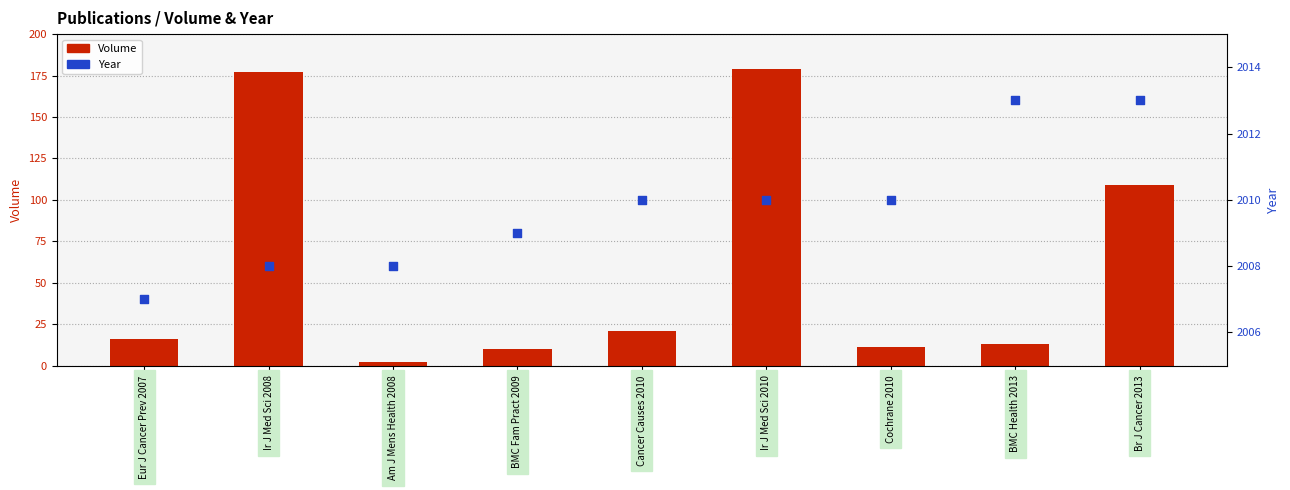

Which series reaches the minimum Y coordinate?

Volume